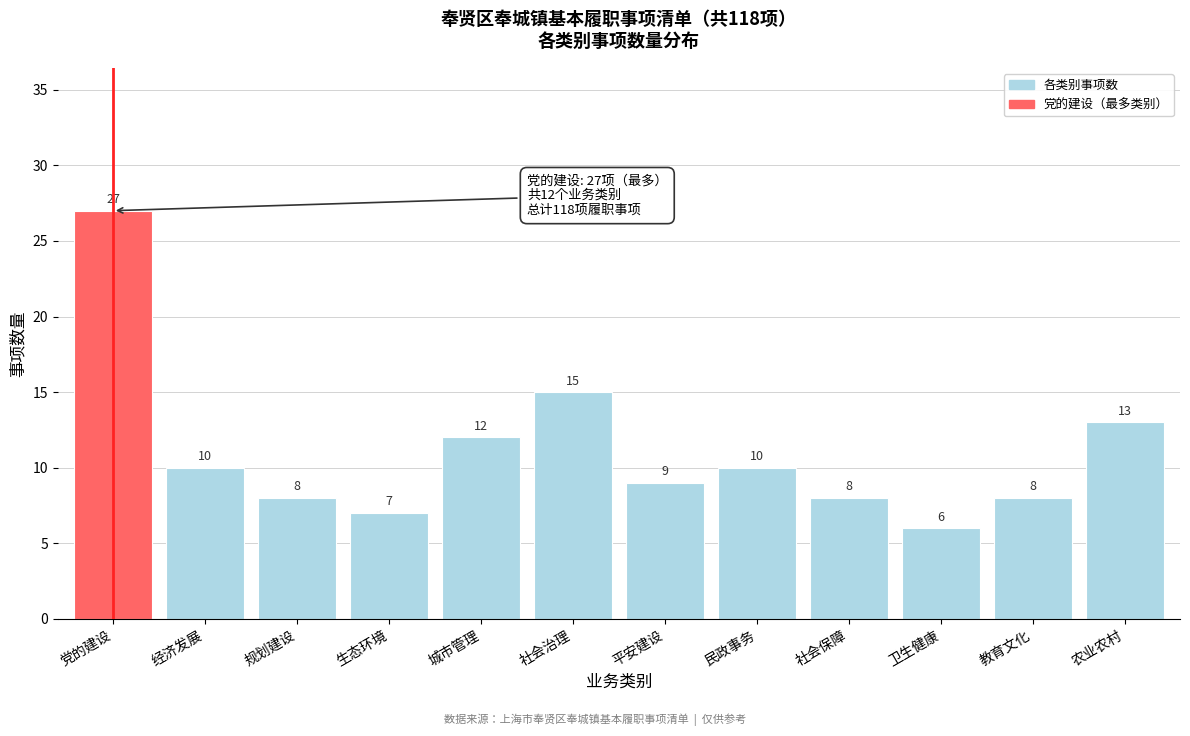

Reading left to right, extract all data points from this chart.

党的建设=27	经济发展=10	规划建设=8	生态环境=7	城市管理=12	社会治理=15	平安建设=9	民政事务=10	社会保障=8	卫生健康=6	教育文化=8	农业农村=13